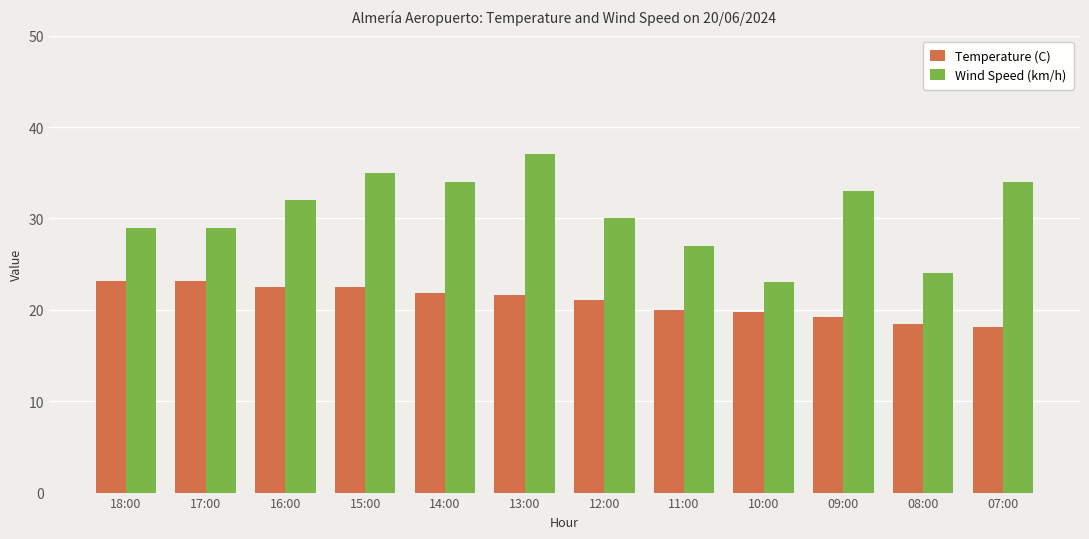

Between 15:00 and 10:00, which series saw the biggest shift?

Wind Speed (km/h)